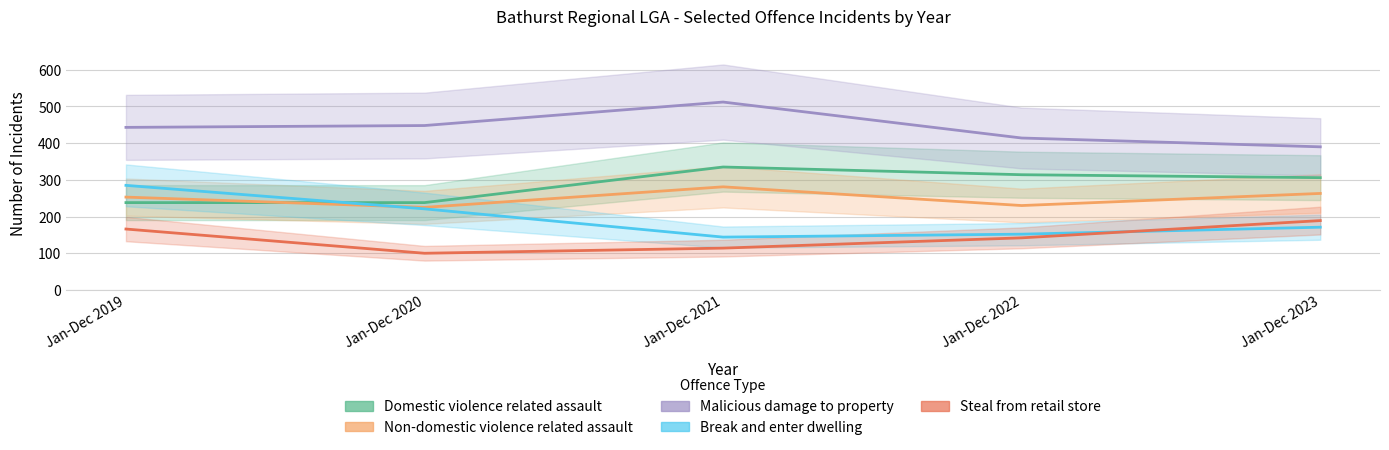

Count the number of data series in this chart.

5